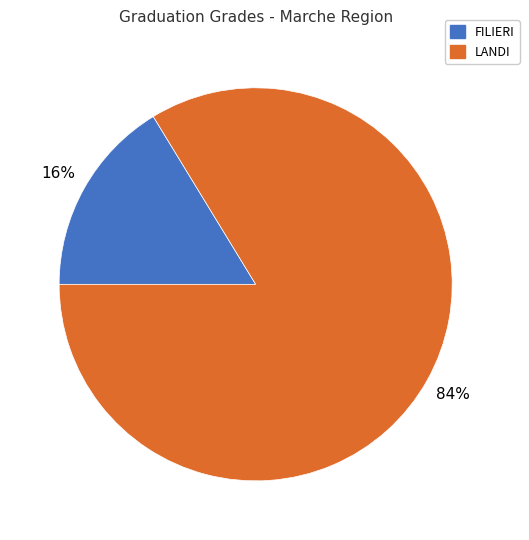

How many slices are in this pie chart?

2